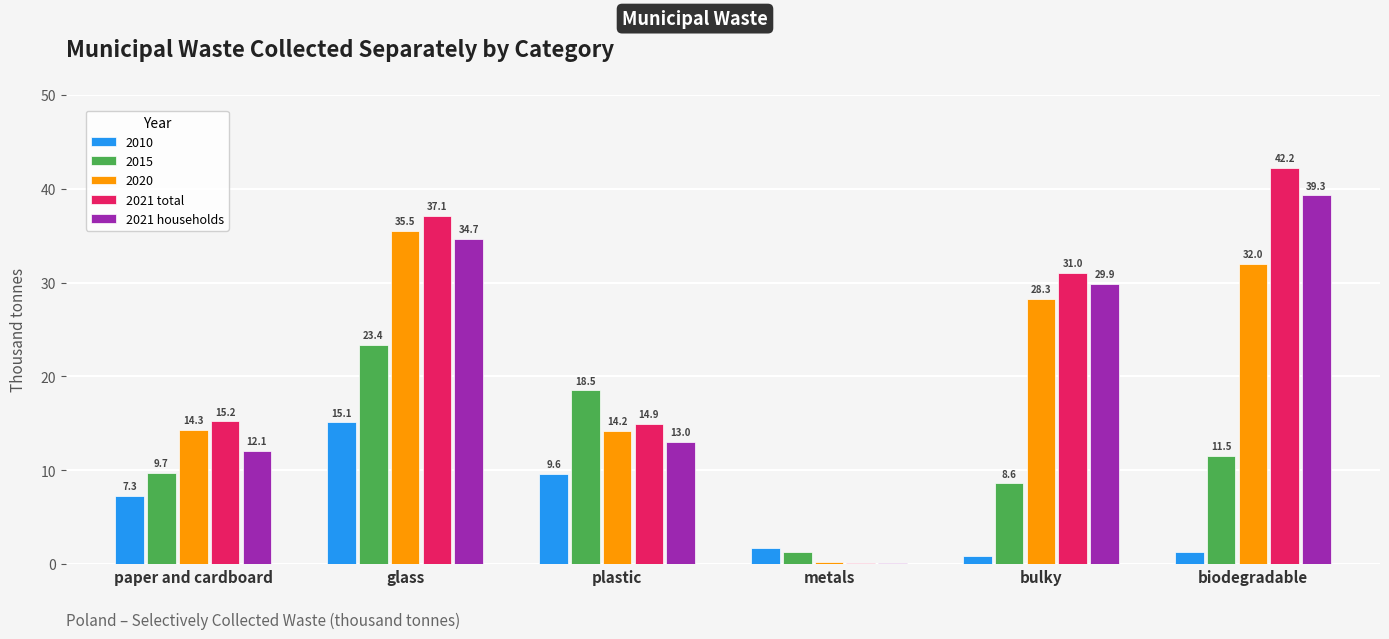

Count the number of categories in the chart.

6